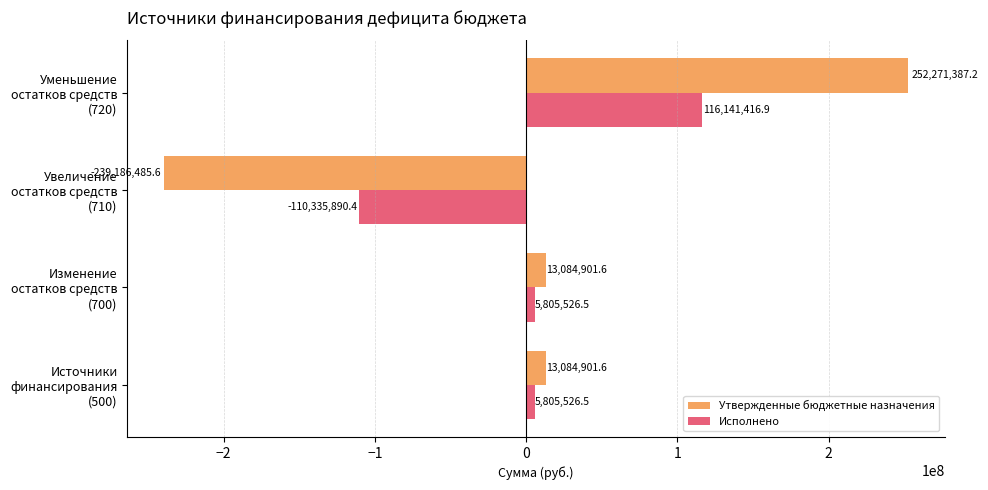

How many negative values does the Исполнено series have?

1